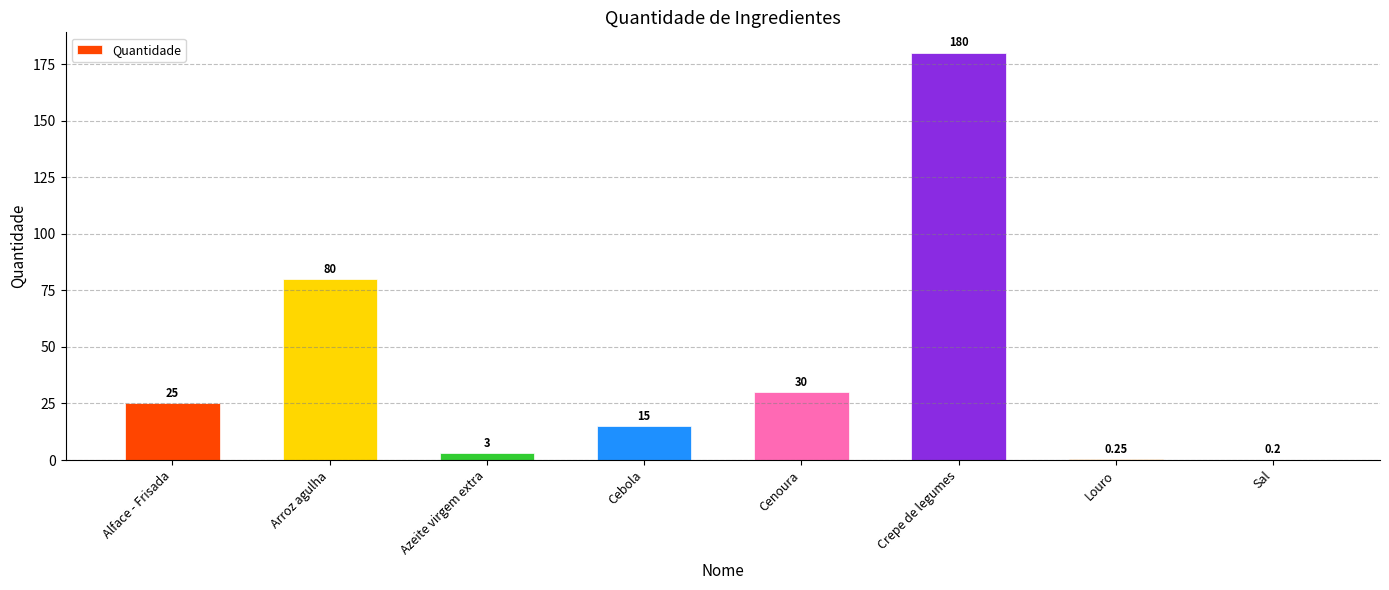

The value at Sal is 0.2. True or false?

True